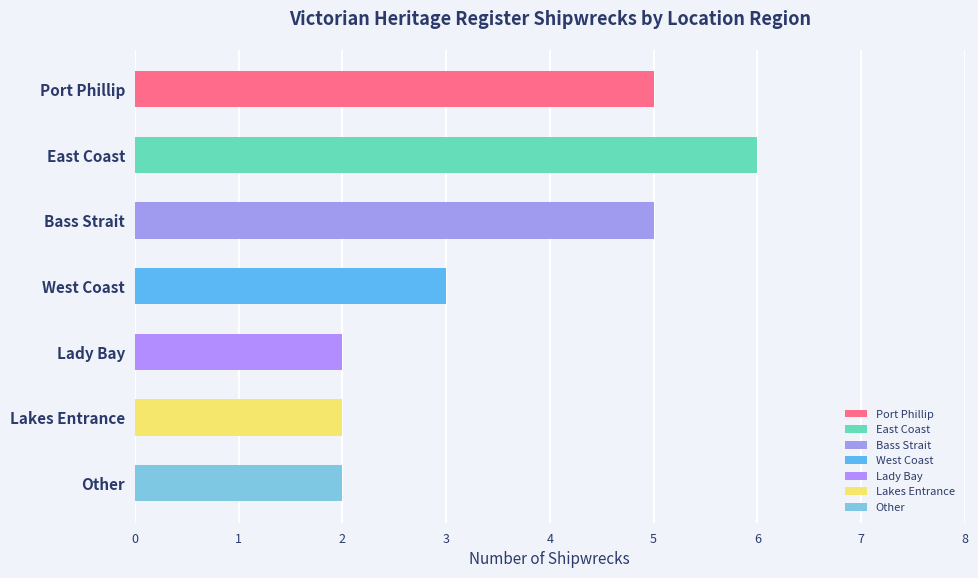

Reading left to right, what are all the values shown in this chart?

5	6	5	3	2	2	2